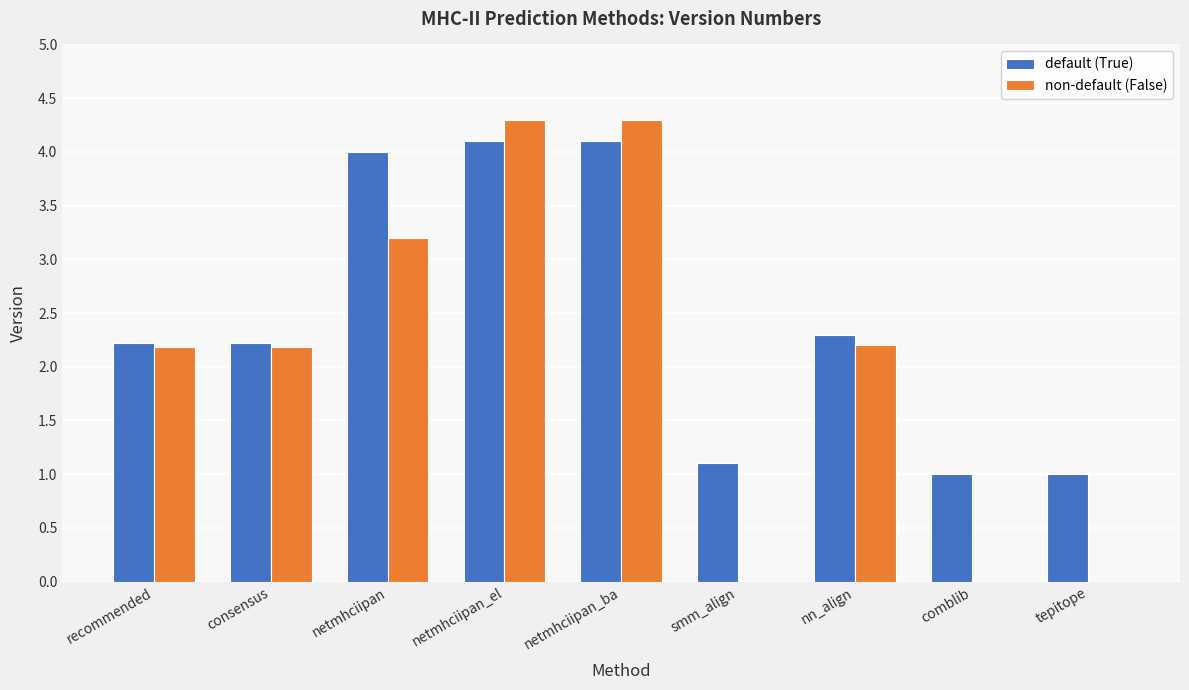

True or false: default (True) has a value of 6.9 at netmhciipan.

False